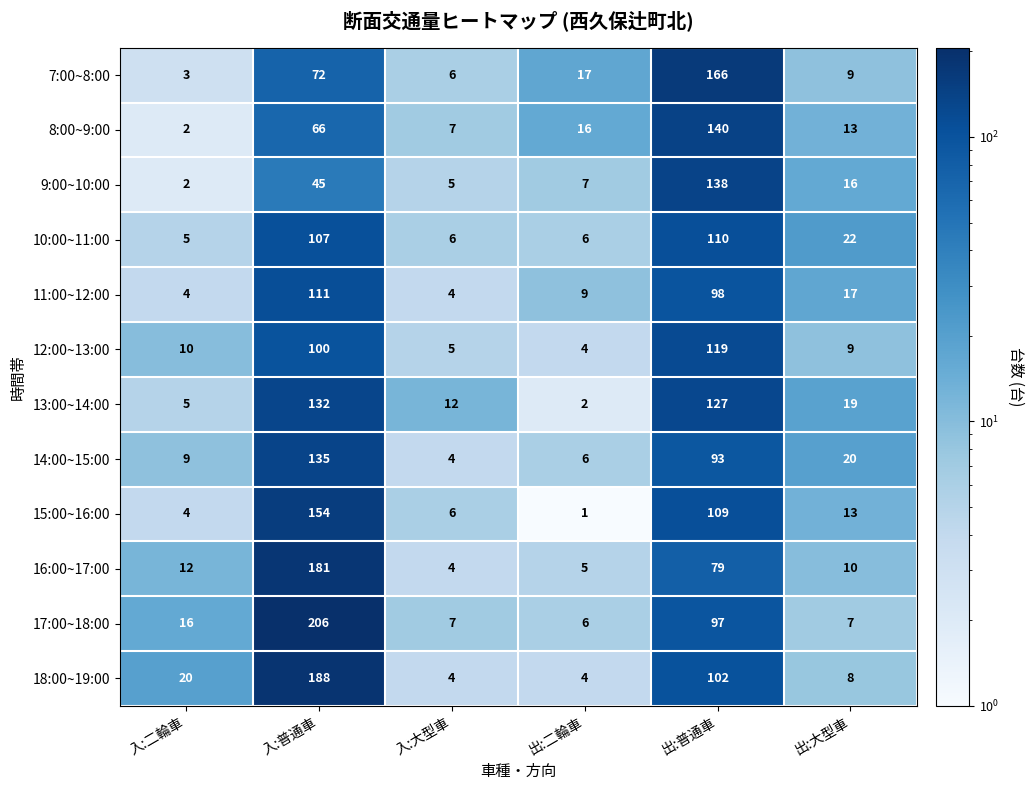

What is the sum of the 16:00~17:00 values at 出:大型車 and 入:普通車?

191